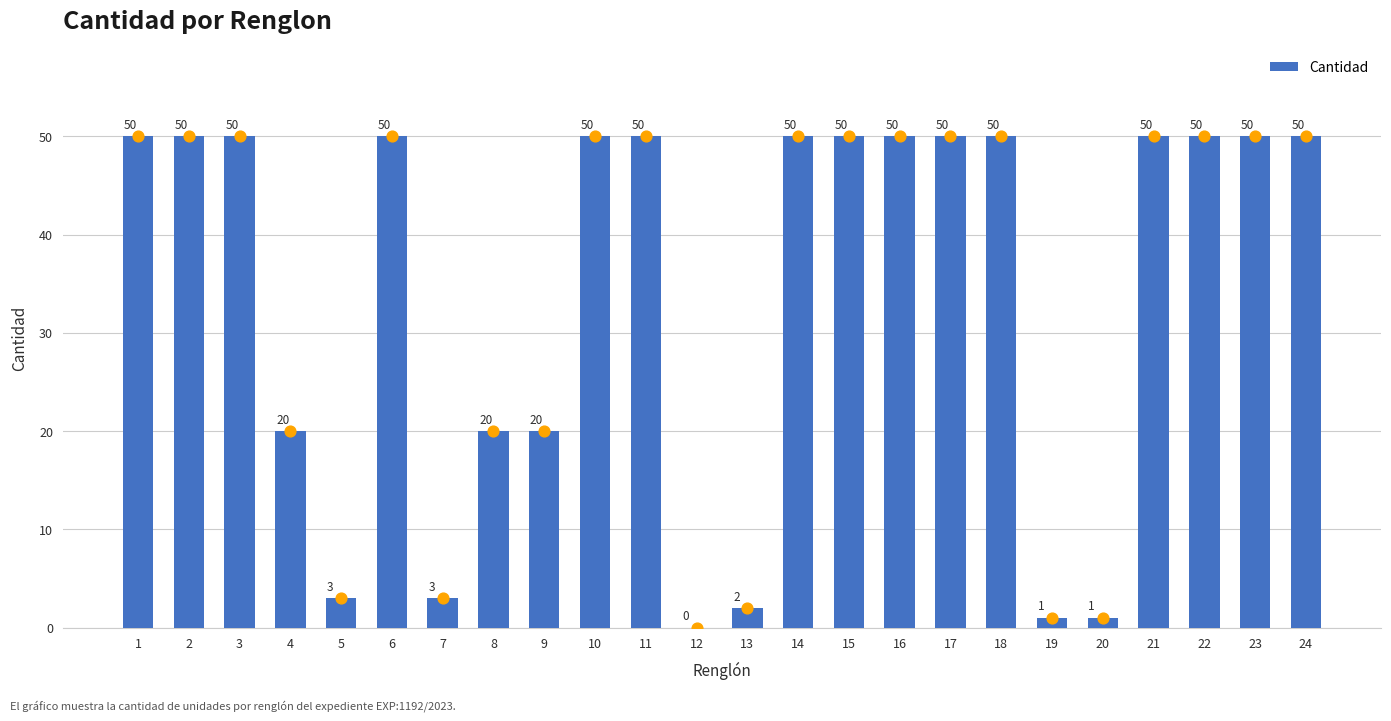

What is the ratio of the value at 21 to the value at 11?

1.0